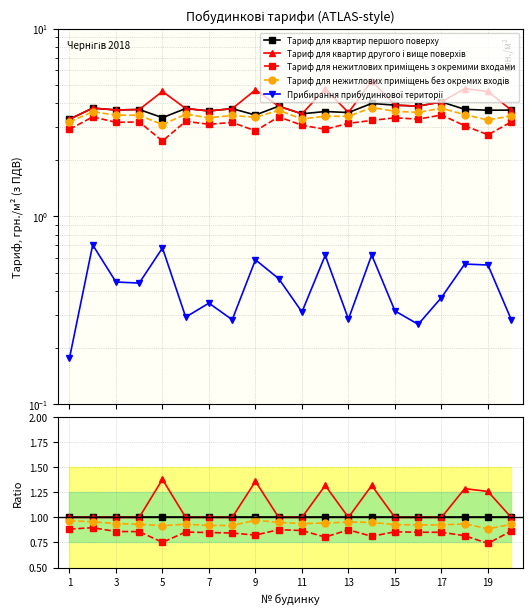

True or false: Прибирання прибудинкової територiї and Tариф для нежитлових примiщень з окремими входами cross at least once.

False